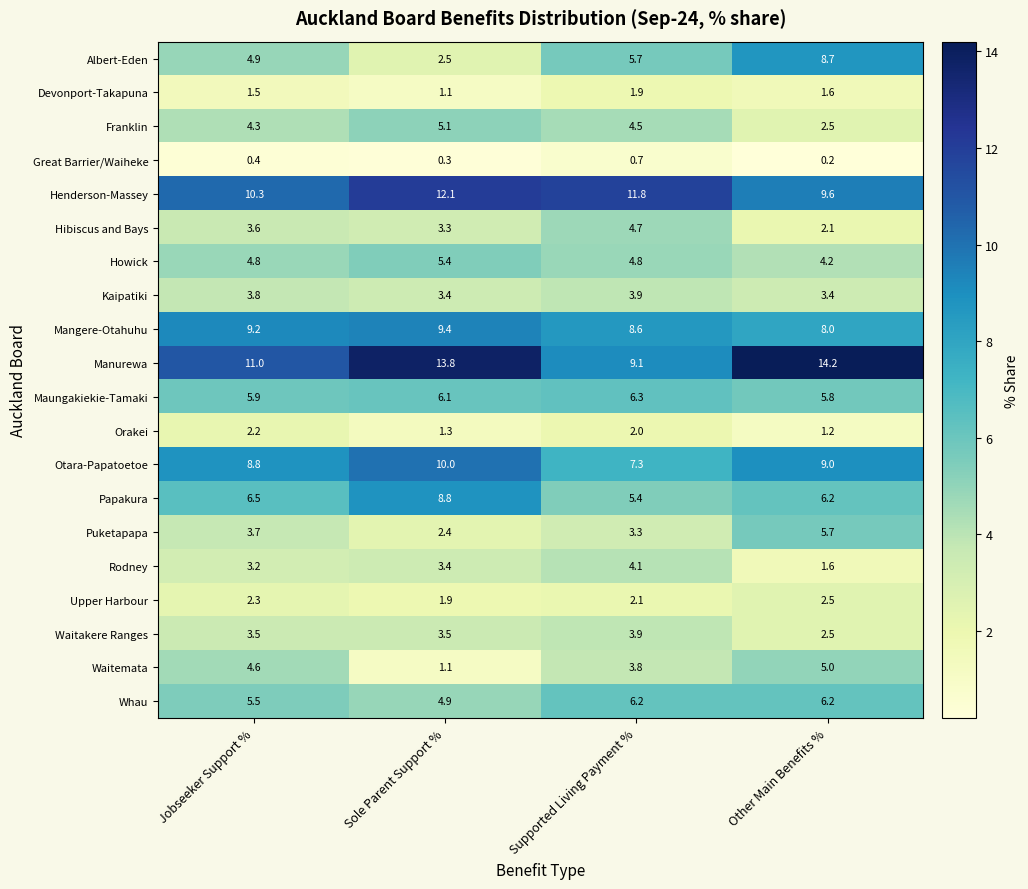

List the labels in order of Maungakiekie-Tamaki value, smallest first.

Other Main Benefits %, Jobseeker Support %, Sole Parent Support %, Supported Living Payment %